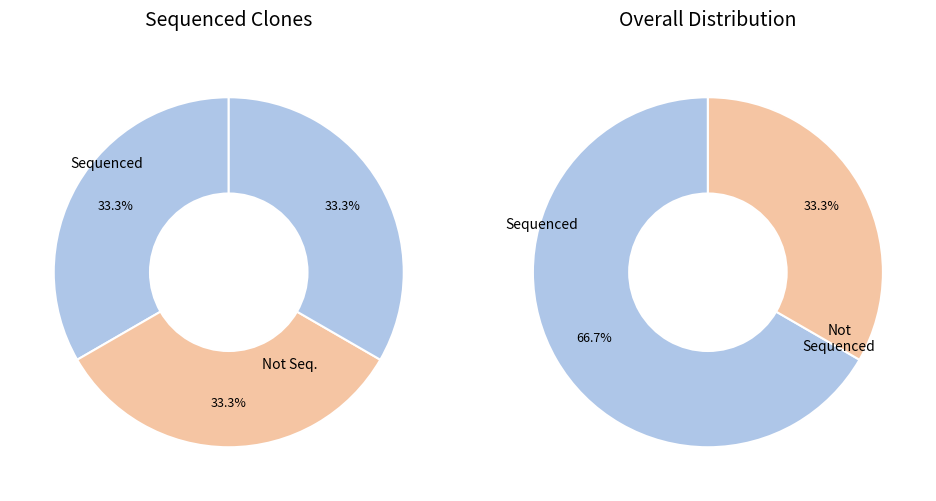

Is it true that TRCN0000492083 is 42% of the pie?

False